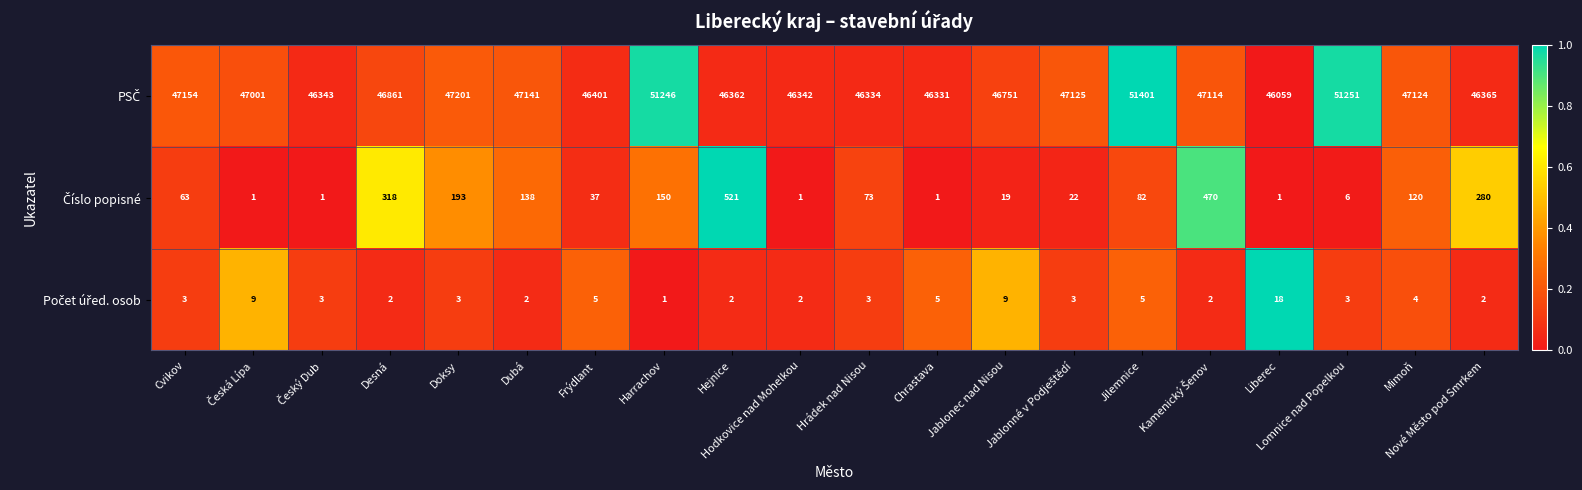

What is the greatest value displayed?

51401